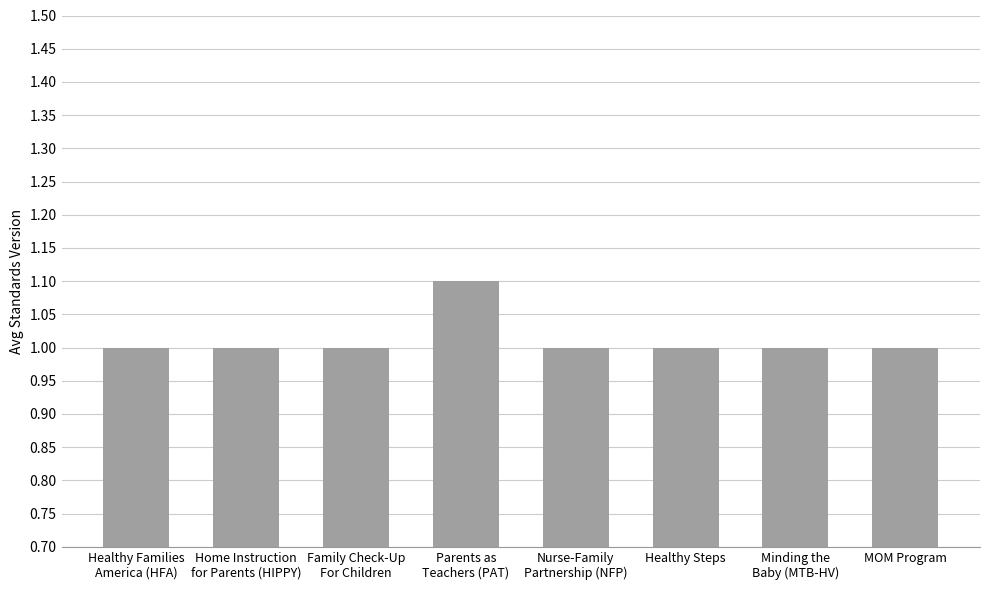

The chart shows a value of 1.0 at Healthy Families
America (HFA). True or false?

True